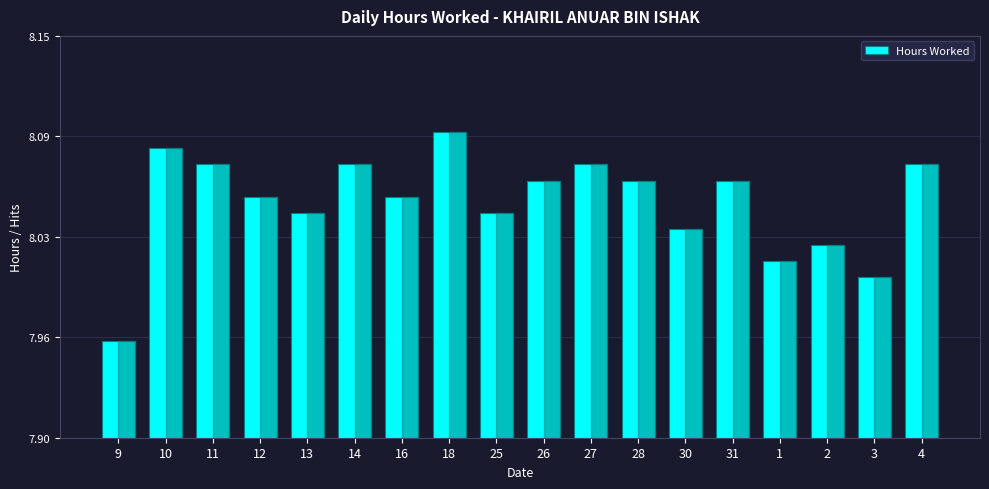

What position from the left is 4?

18